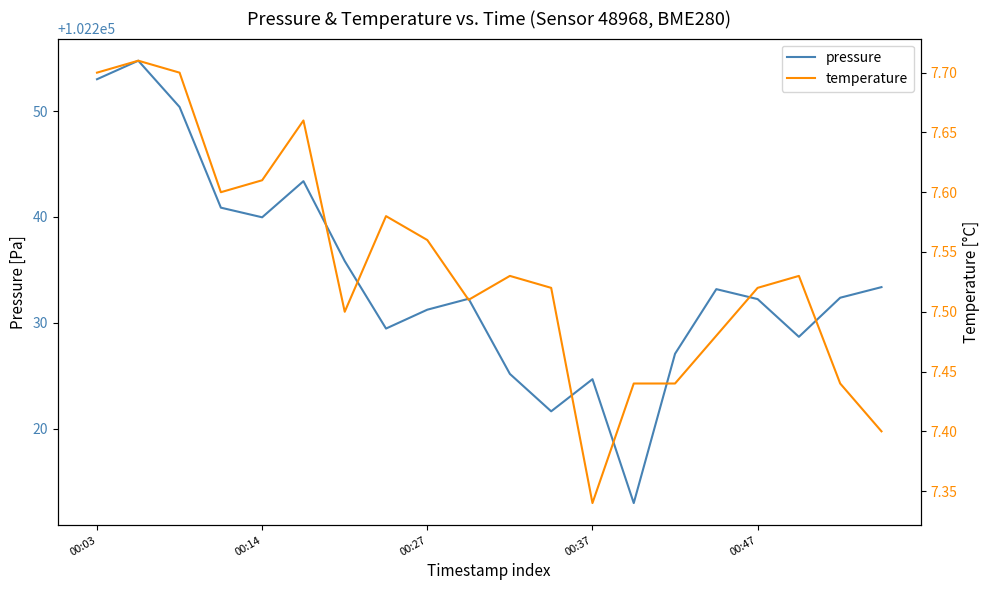

True or false: temperature and pressure intersect in this chart.

False